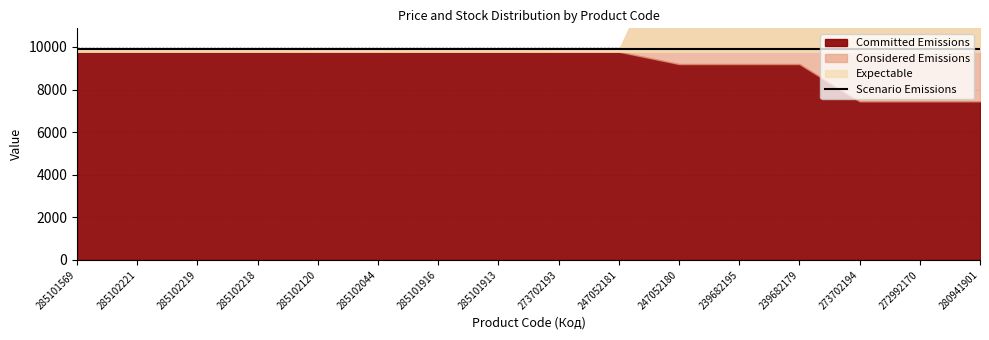

Is it true that Considered Emissions equals 149.9 at 285102218?

False